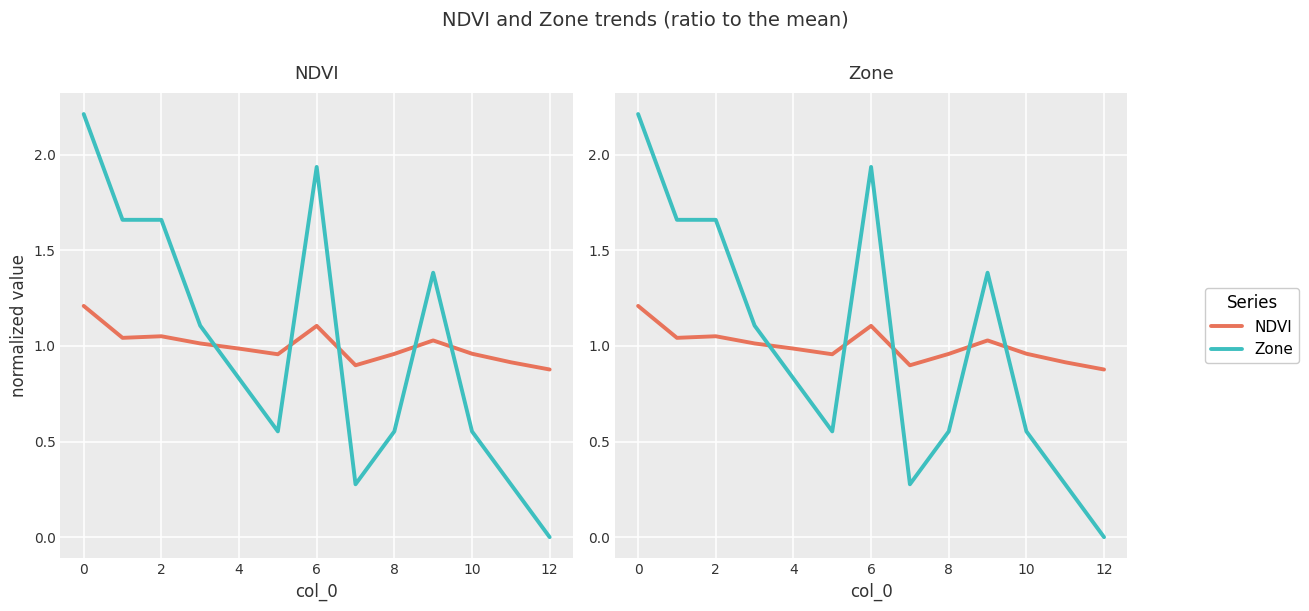

What is the label of the 4th point from the right?

9